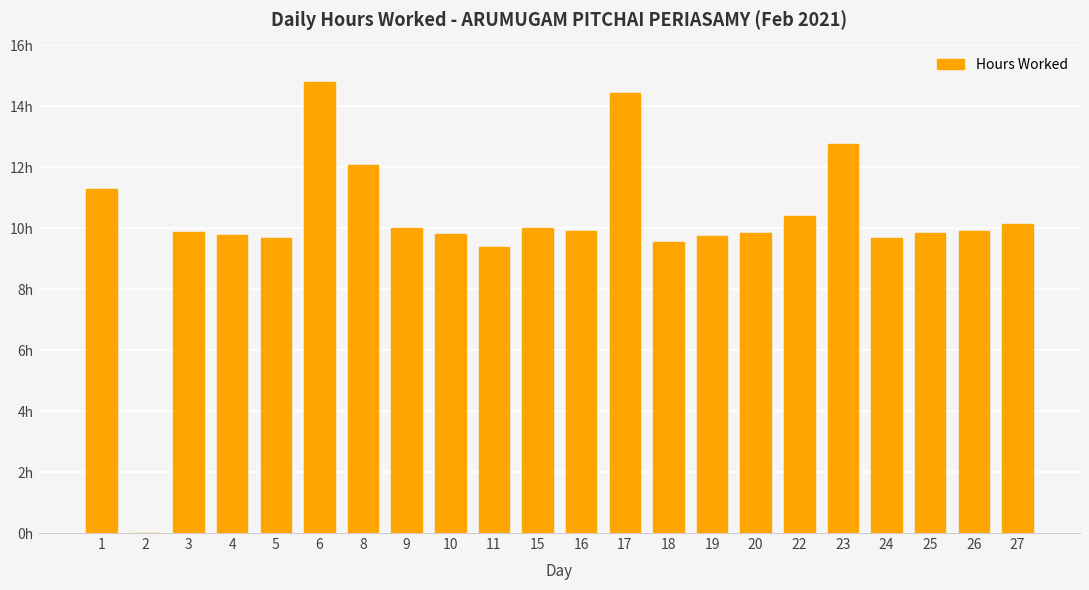

What is the value of the 11th bar from the left?

10.0